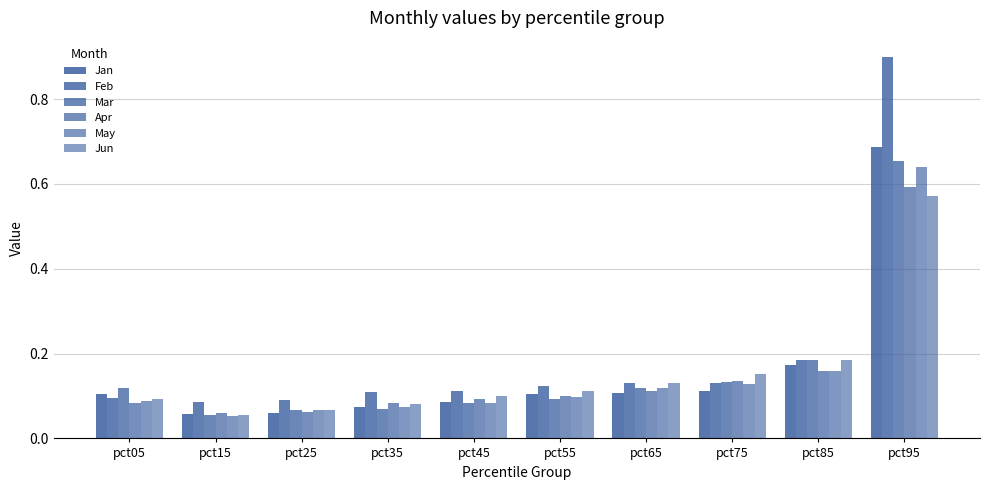

At how many categories does at least one series exceed 0?

10